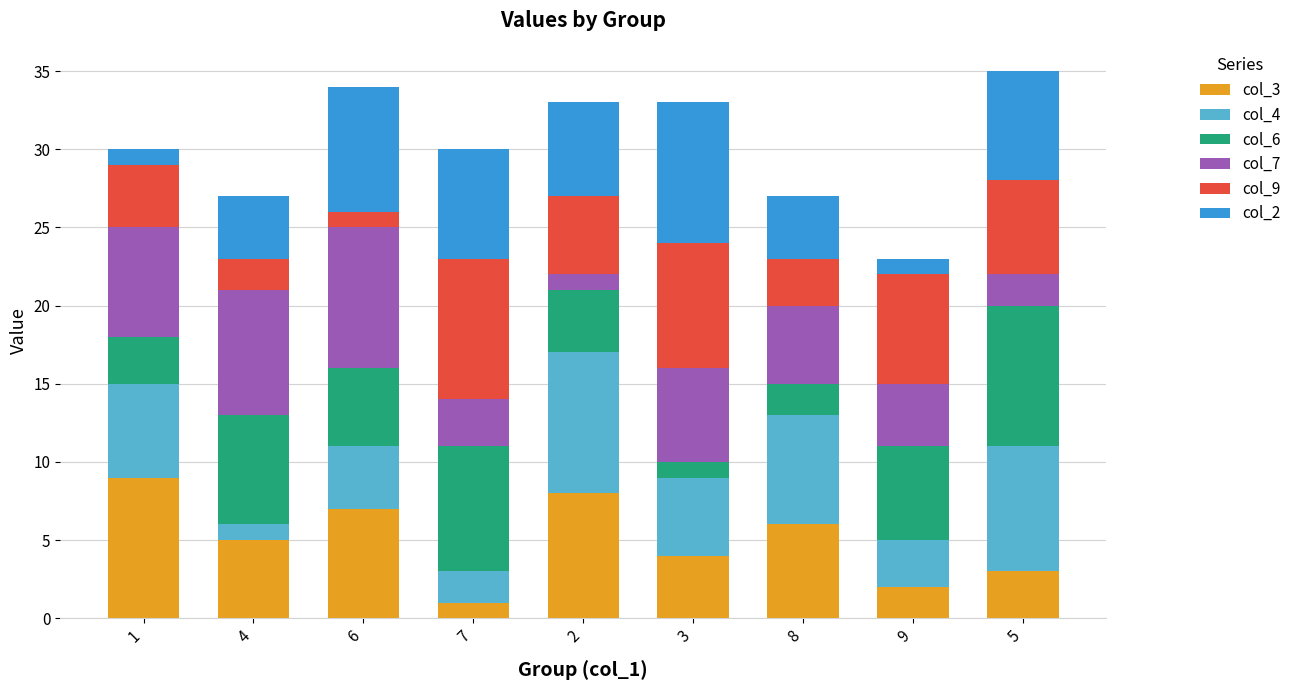

Count the col_3 values in the range 3 to 7.

5